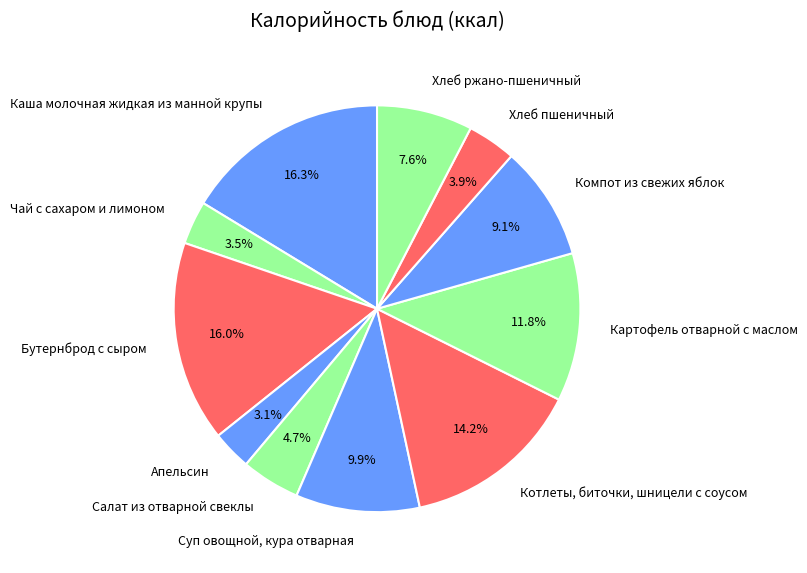

Does Компот из свежих яблок account for over 50% of the chart?

No